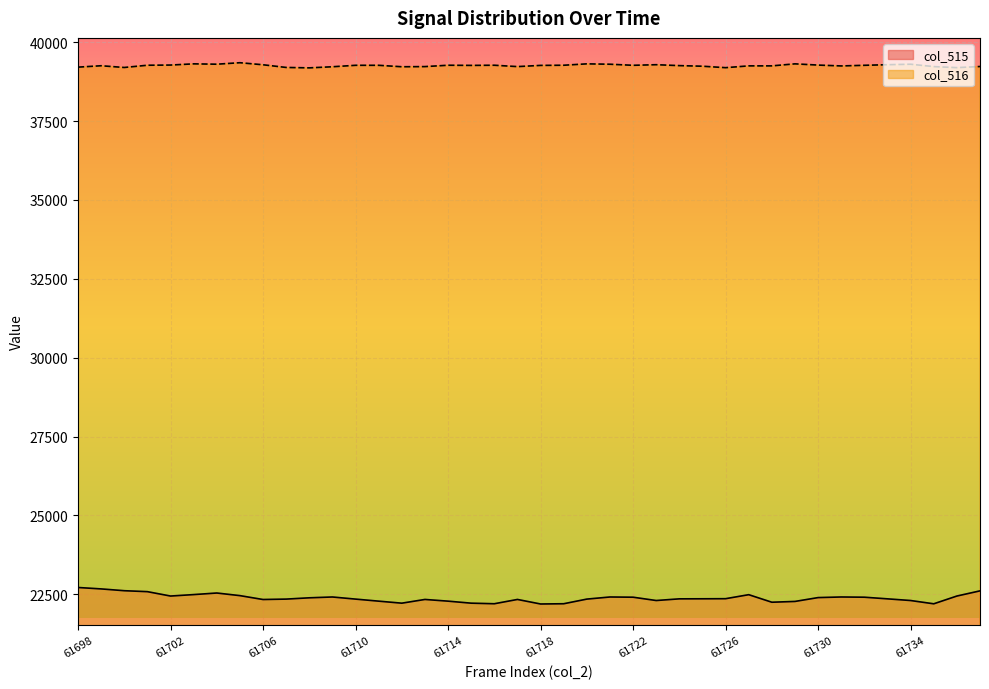

The col_516 series shows 39199 at 61700. True or false?

True